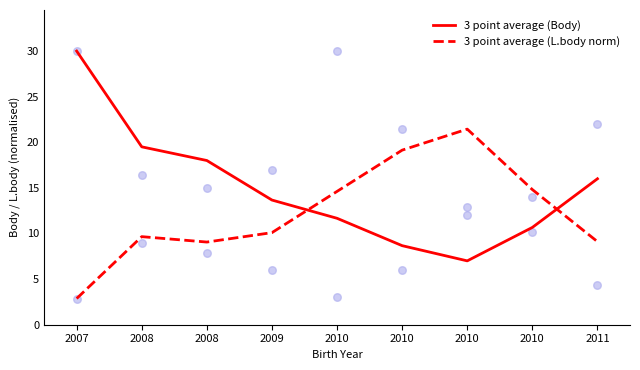

At how many categories does at least one series exceed 28?

1